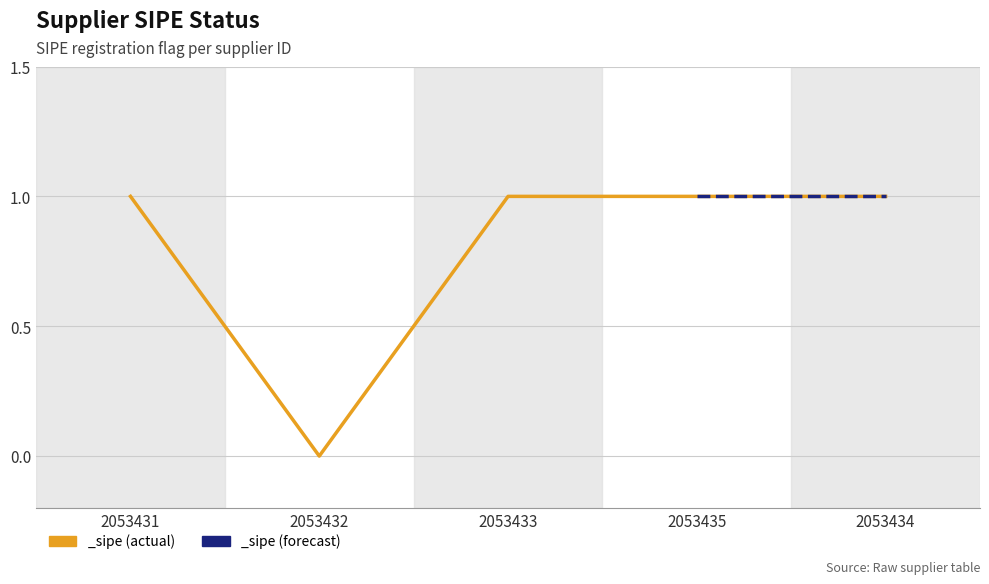

The chart shows a value of 0 at 2053433. True or false?

False